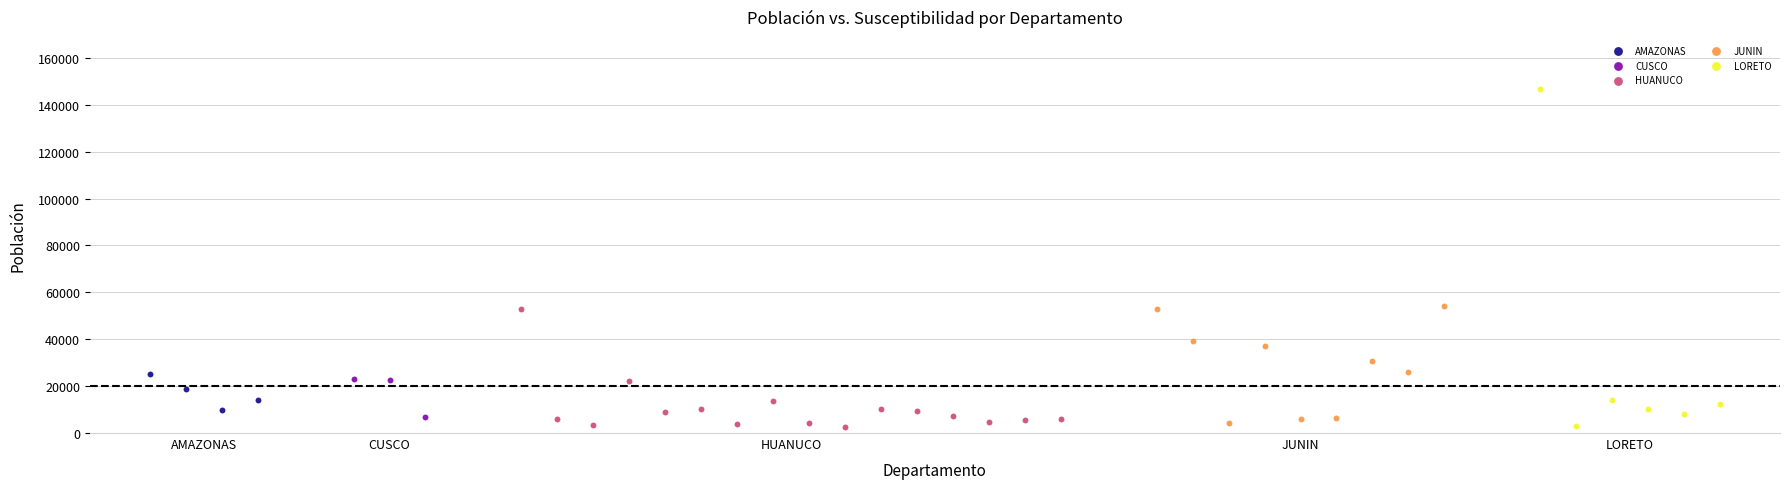

Which series has the largest Y range (max minus min)?

LORETO